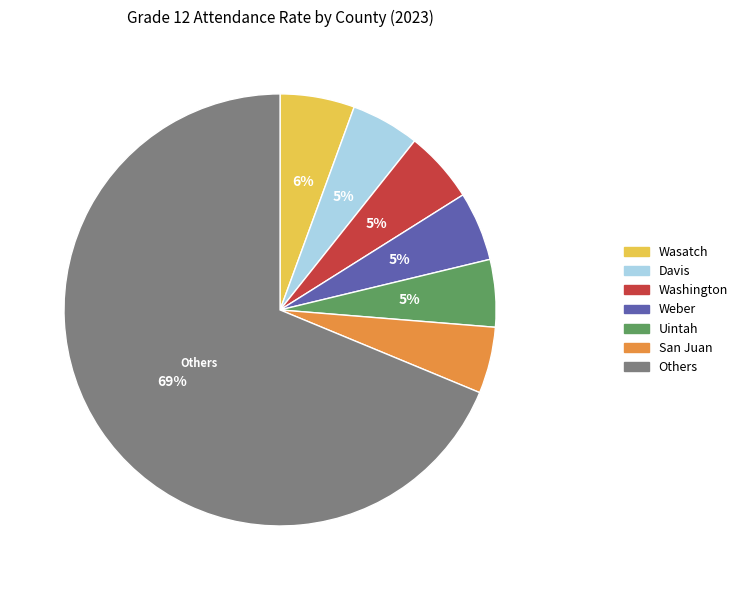

How many segments does this pie chart have?

7